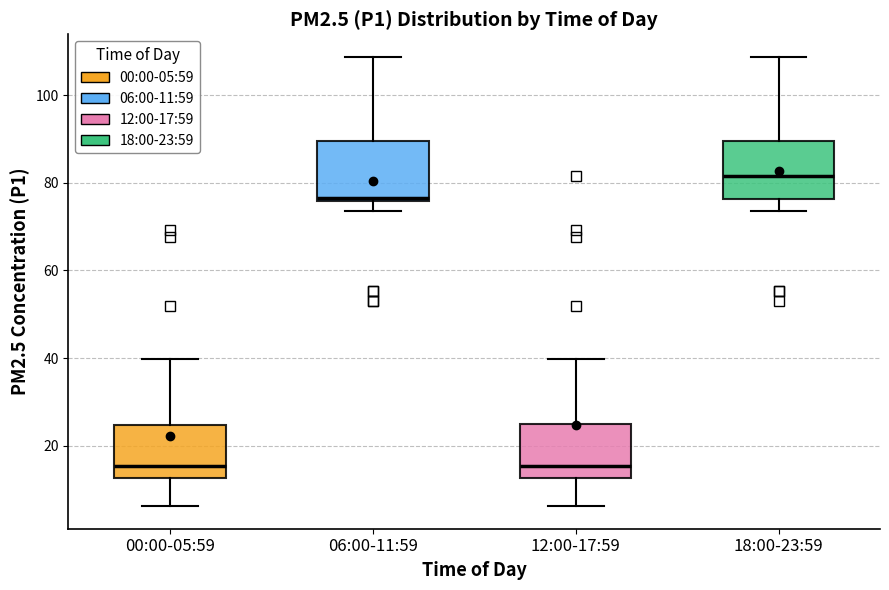

Reading left to right, transcribe this box plot: for each box, give where its median line is, the range the box spans, and where its two whiskers end, as read against the y-axis. The values are not printed on the chart, so give them approximately, as read against the axis.

00:00-05:59: median 16, box 12 to 24, whiskers 6 to 40
06:00-11:59: median 76, box 76 to 90, whiskers 74 to 108
12:00-17:59: median 16, box 12 to 24, whiskers 6 to 40
18:00-23:59: median 82, box 76 to 90, whiskers 74 to 108